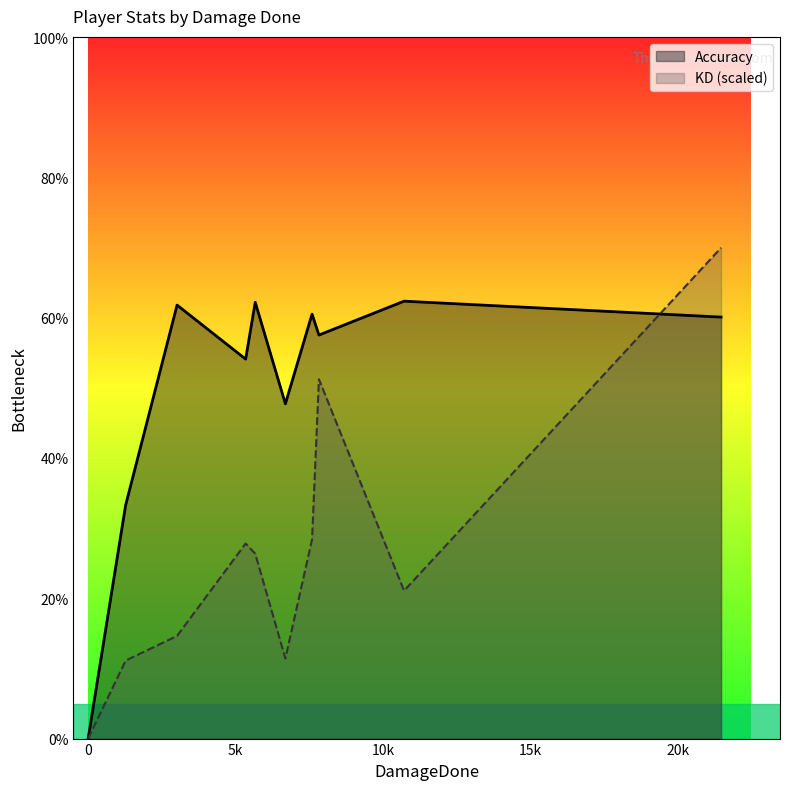

Rank the series by their average value, from lowest to highest.

KD (scaled), Accuracy